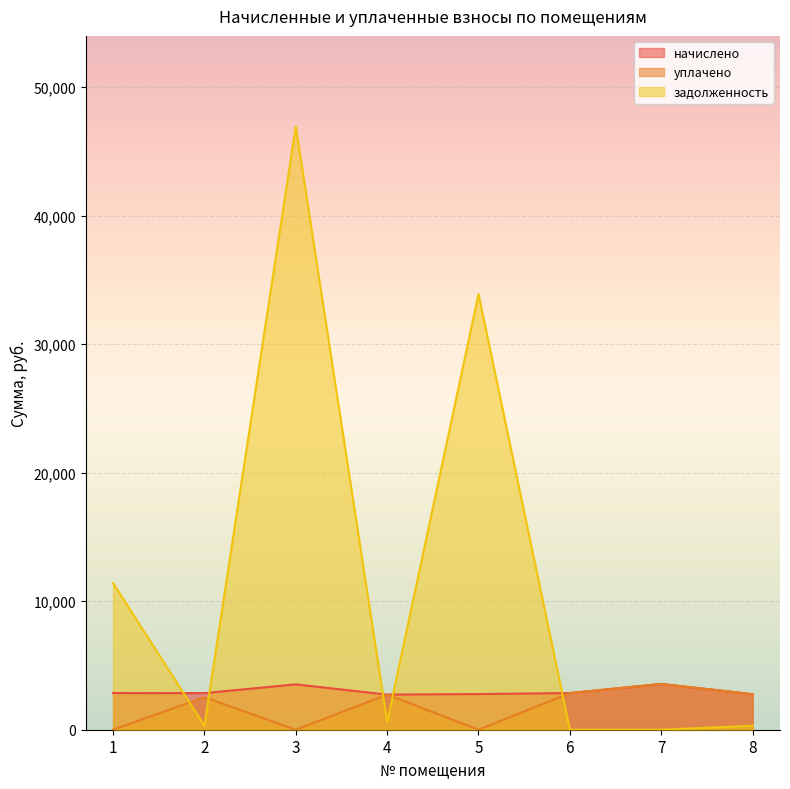

True or false: уплачено and начислено intersect in this chart.

False